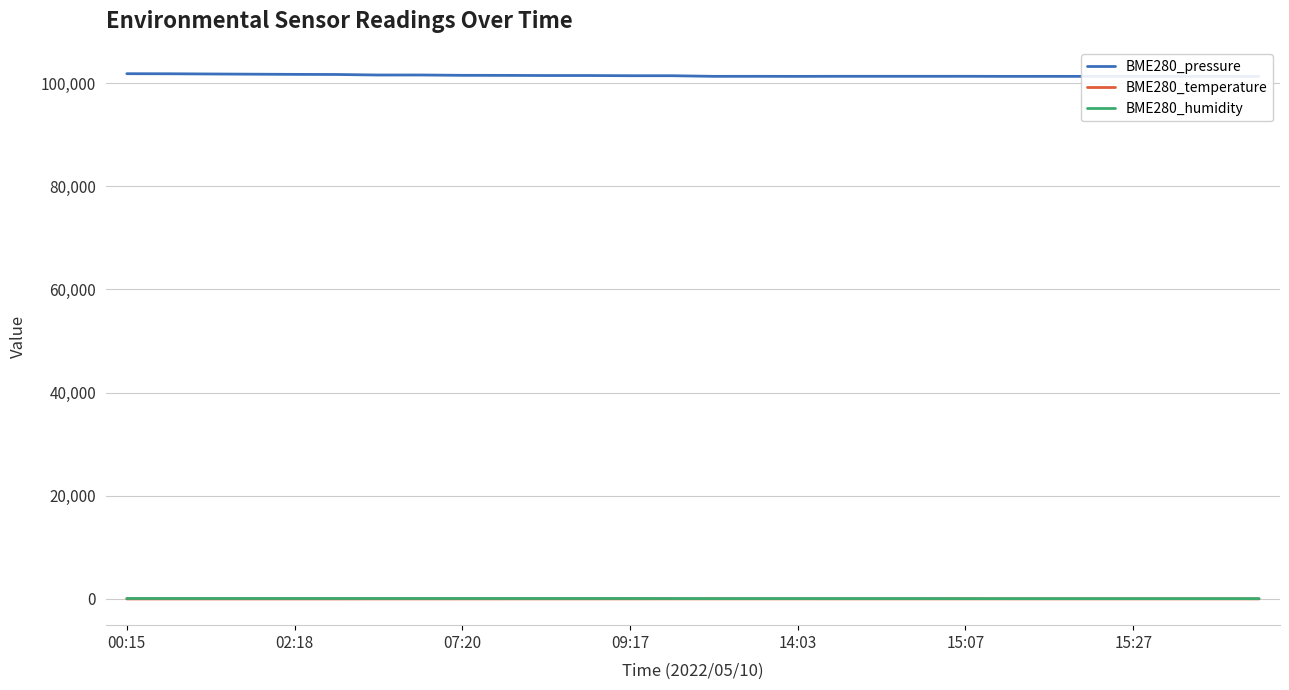

True or false: BME280_temperature and BME280_humidity cross at least once.

False